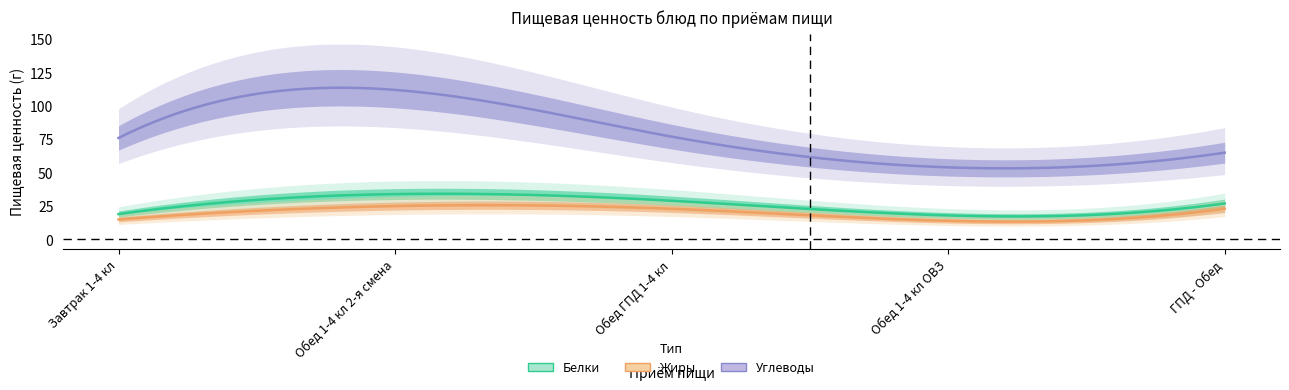

Is the value of Углеводы at Обед 1-4 кл 2-я смена greater than the value of Жиры at Завтрак 1-4 кл?

Yes